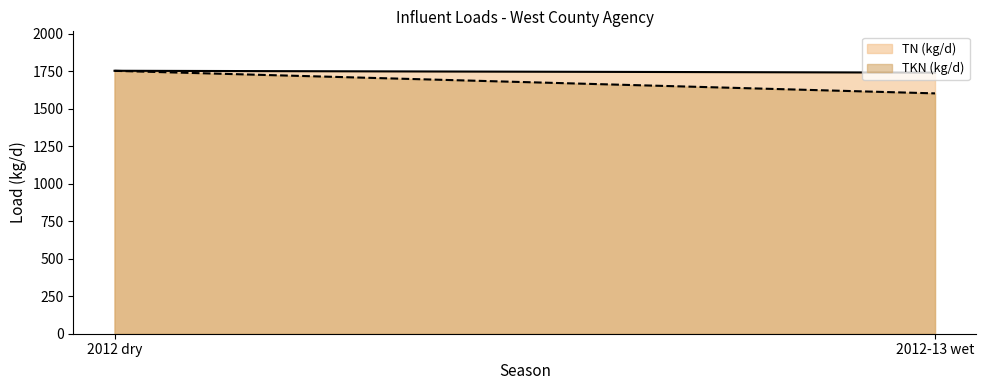

How many series are shown in this chart?

2